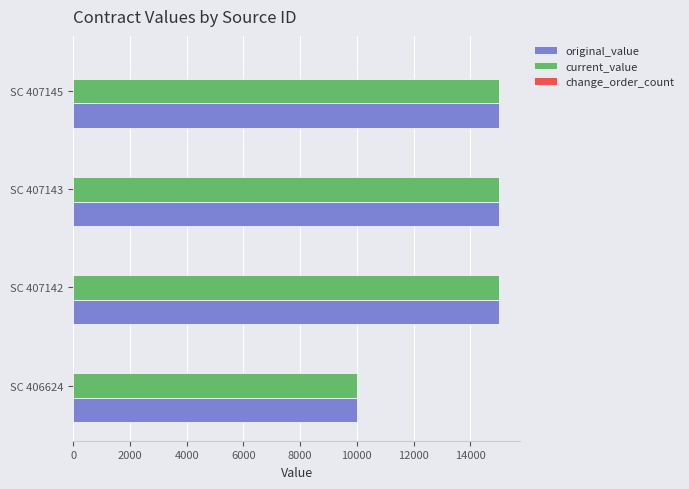

What is the sum of the original_value values at SC 406624 and SC 407142?

25000